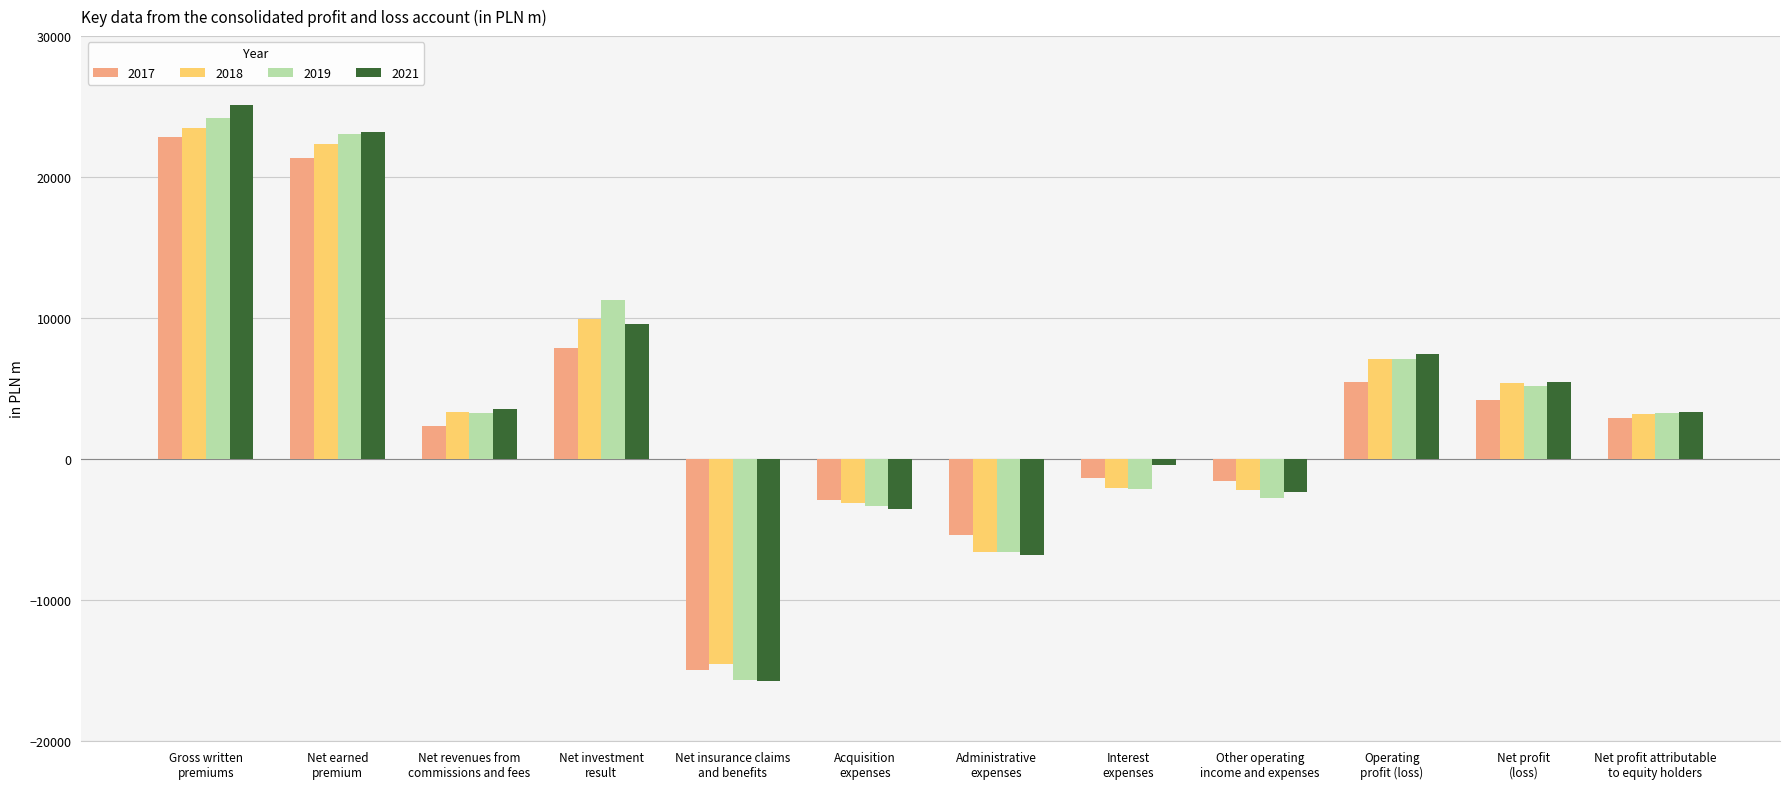

Which series changed the most between Other operating
income and expenses and Net profit attributable
to equity holders?

2019